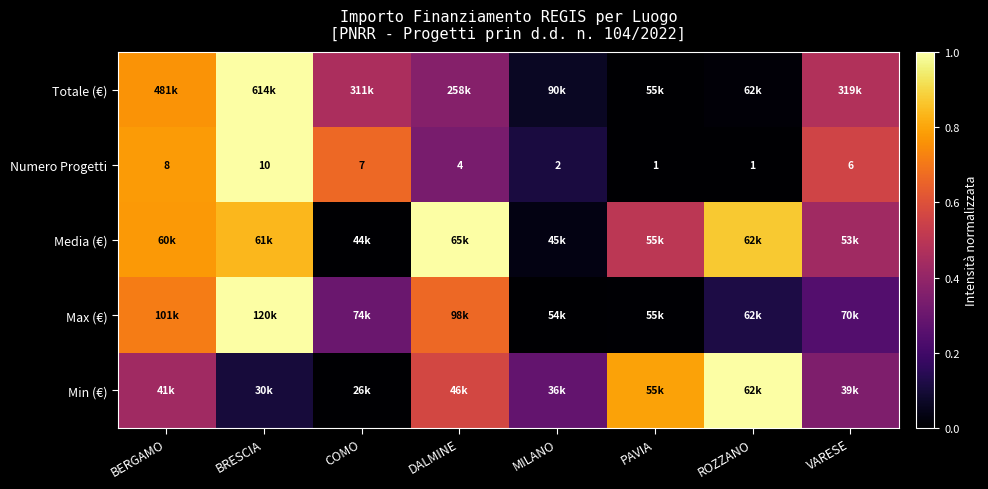

What is the sum of the Media (€) values at PAVIA and VARESE?

0.9